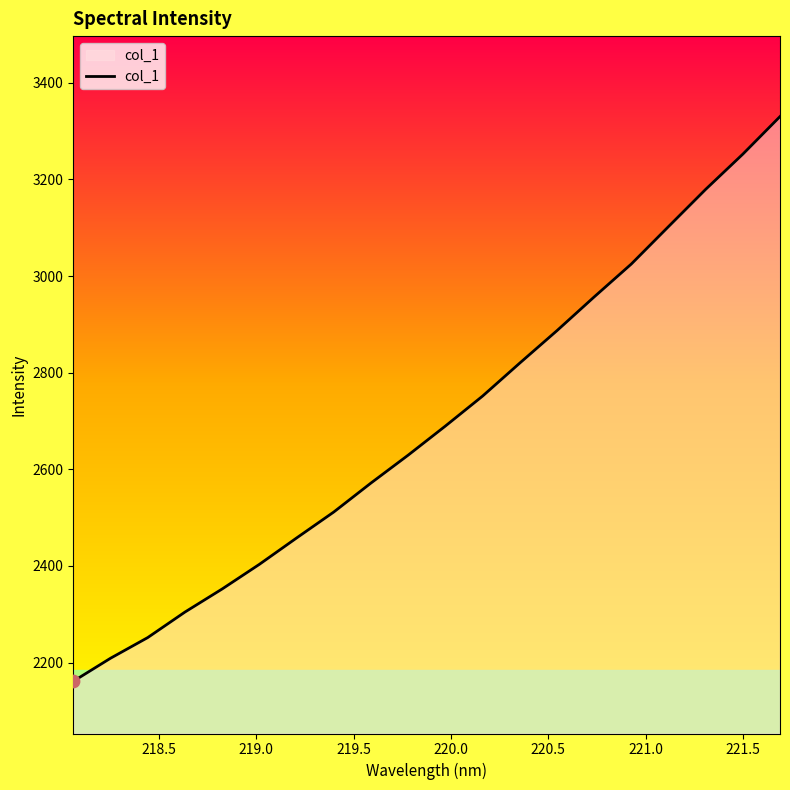

What is the difference between the maximum and minimum values?

1168.9